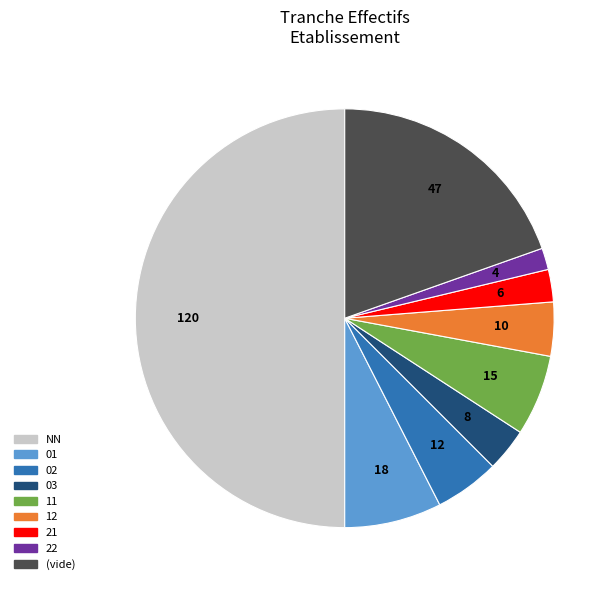

Is there a majority slice in this chart?

No